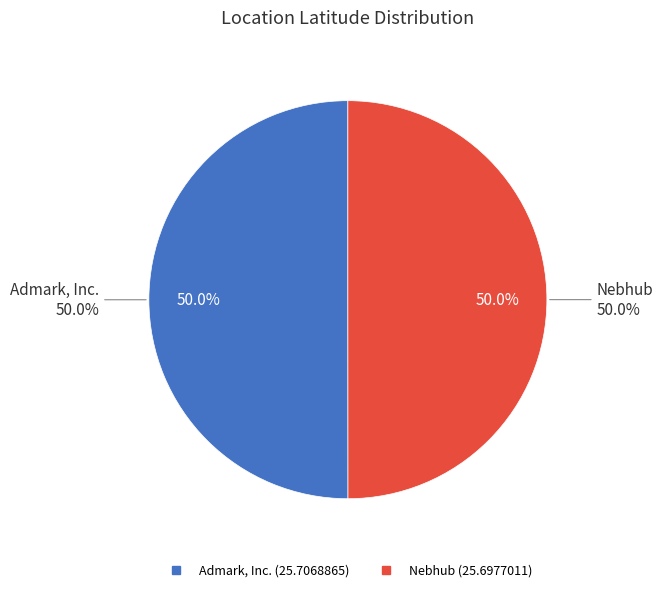

Does Nebhub represent more than half of the total?

No